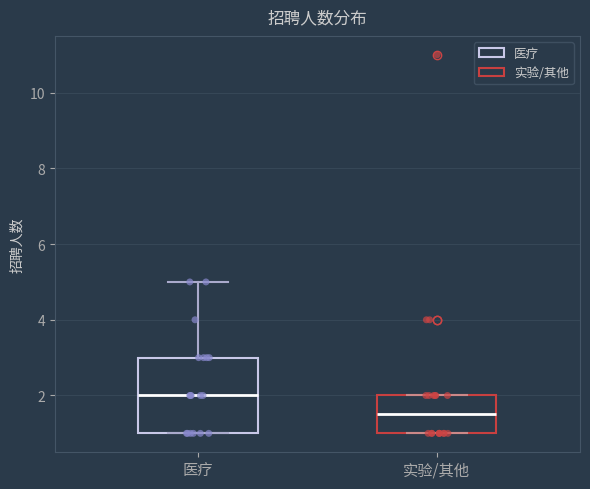

Reading left to right, read every box against the y-axis: the position of its median line, the range the box covers, and the ends of its whiskers. The values are not printed on the chart, so give them approximately, as read against the axis.

医疗: median 2.0, box 1.0 to 3.0, whiskers 1.0 to 5.0
实验/其他: median 1.6, box 1.0 to 2.0, whiskers 1.0 to 2.0